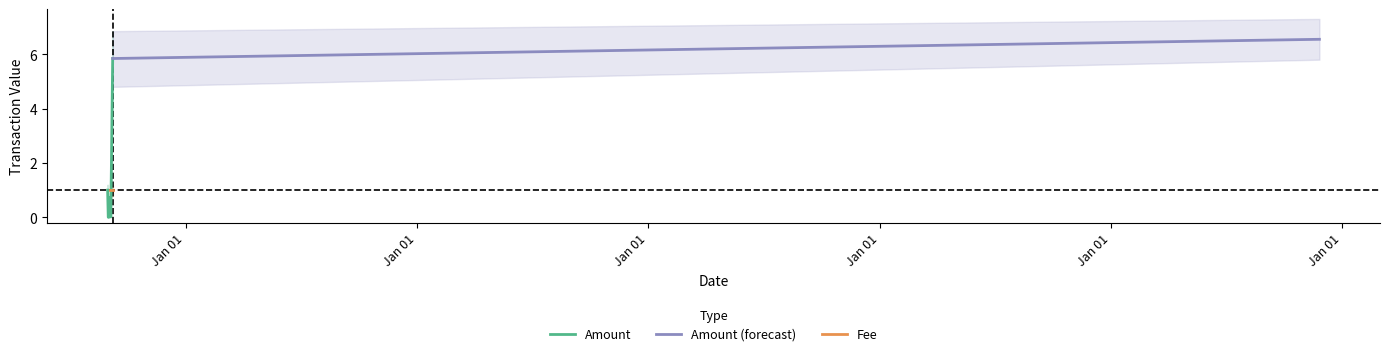

What is the highest value of the Amount series?

5.8